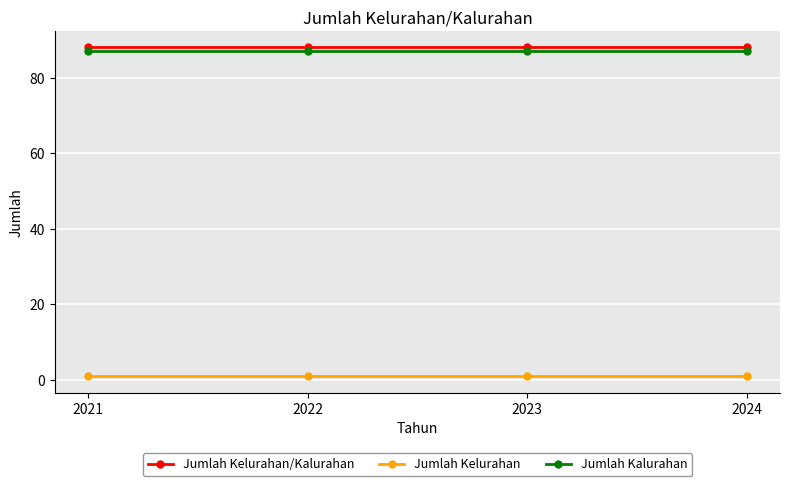

What is the sum of all Jumlah Kelurahan values?

4